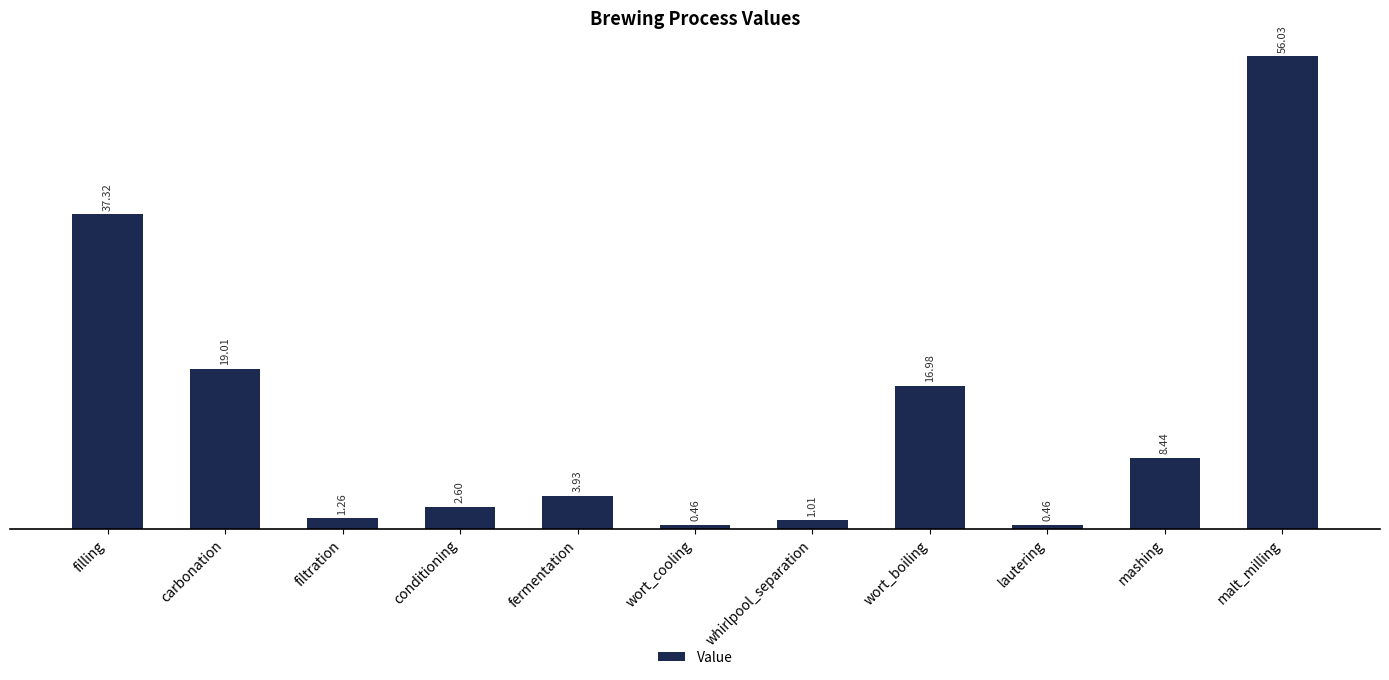

Which category has the highest value across all series?

malt_milling